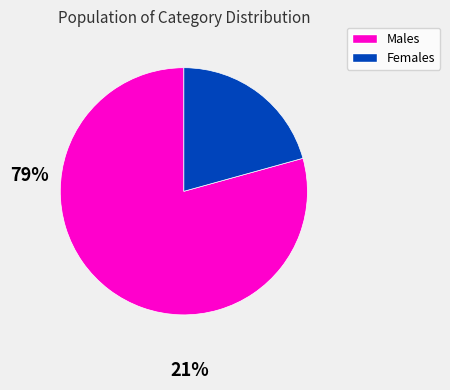

Does any single category account for the majority?

Yes